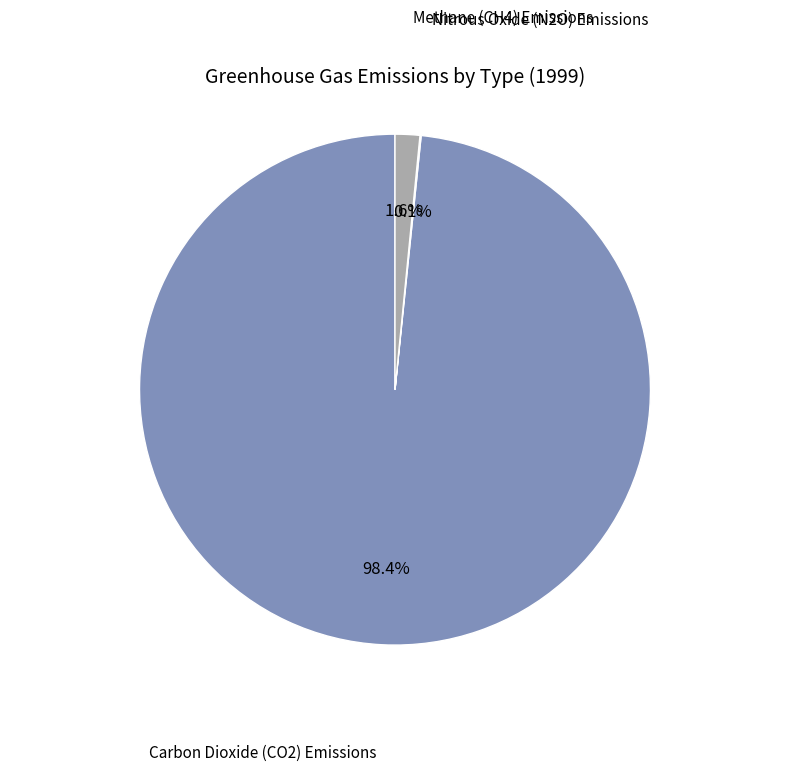

Is there a majority slice in this chart?

Yes